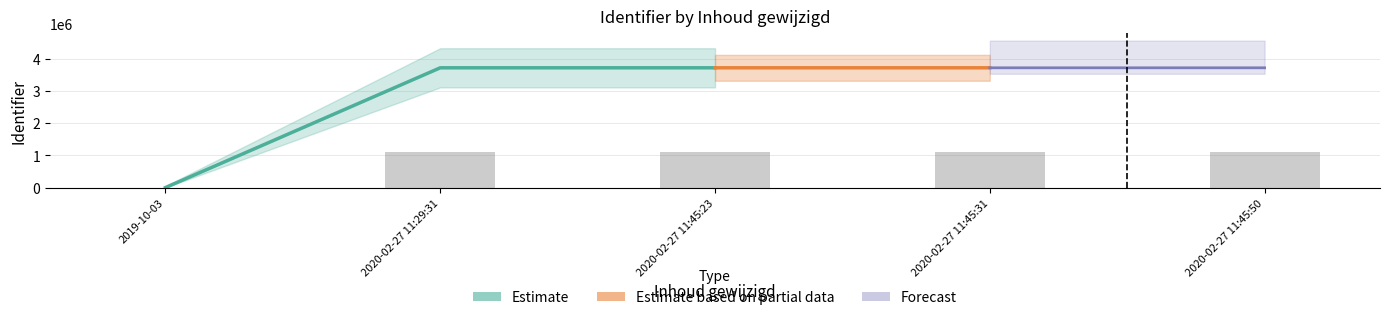

At which label is the value closest to 557631?

2020-02-27 11:29:31